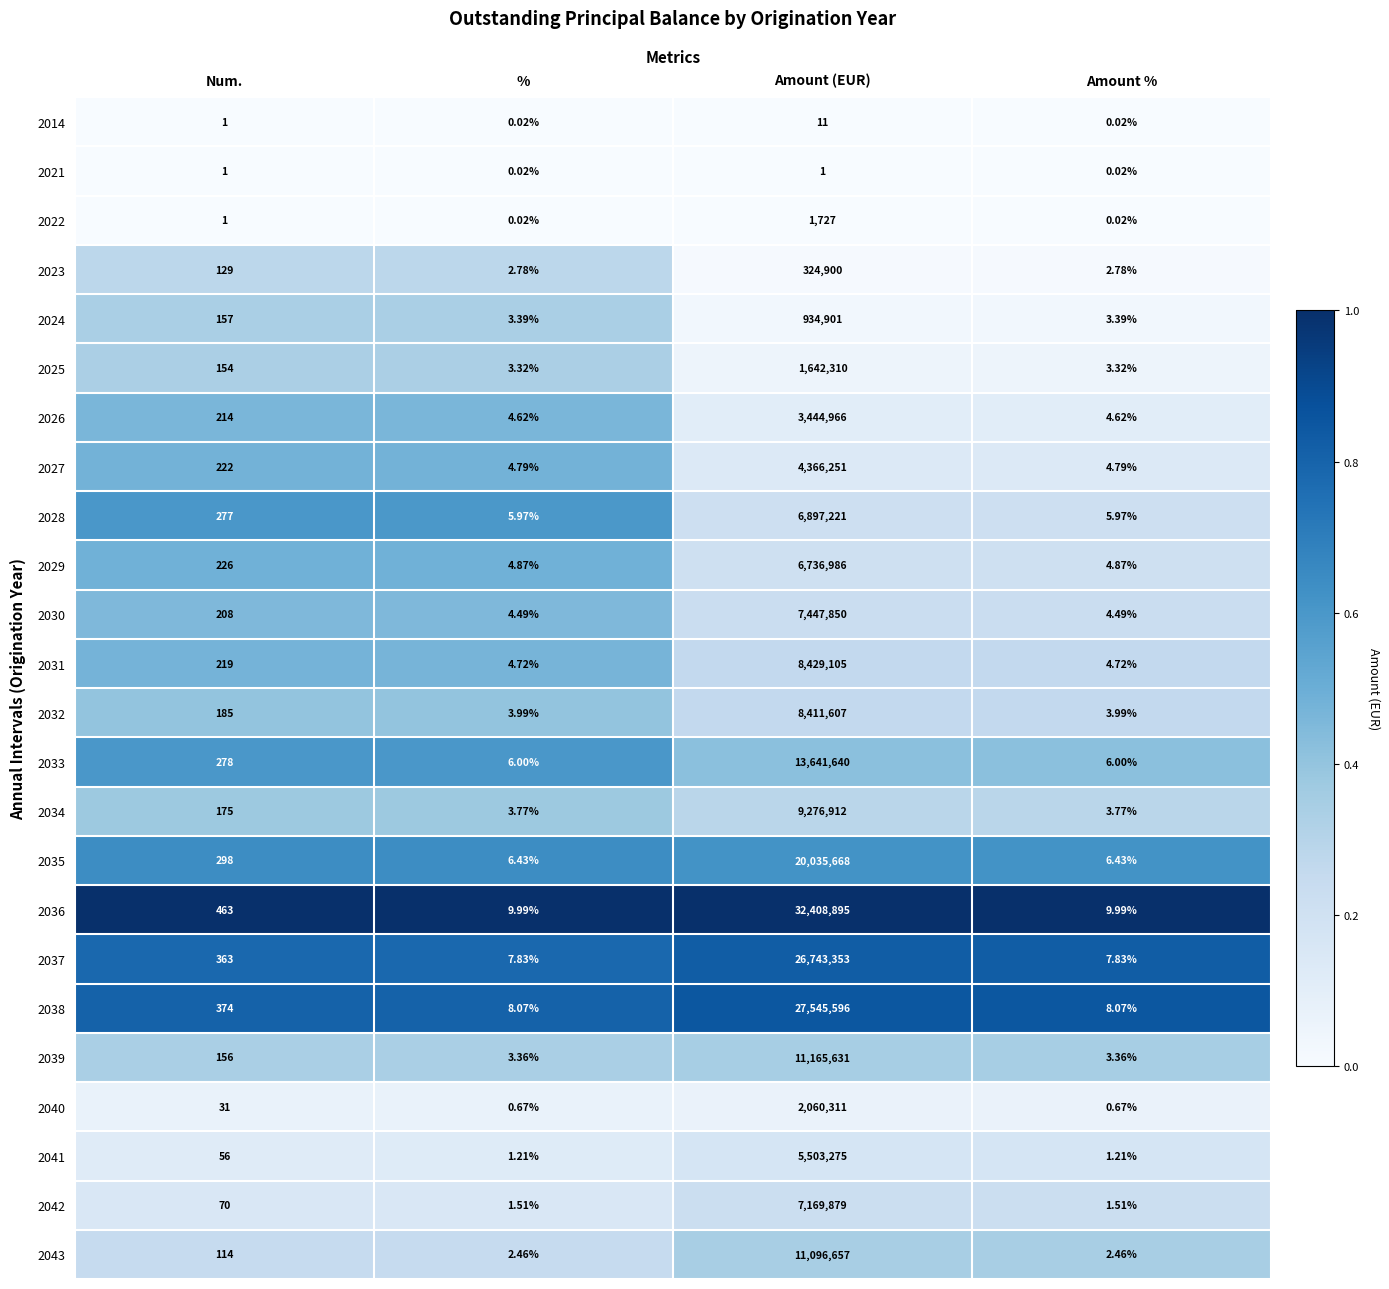

Which category has the highest value across all series?

Amount (EUR)